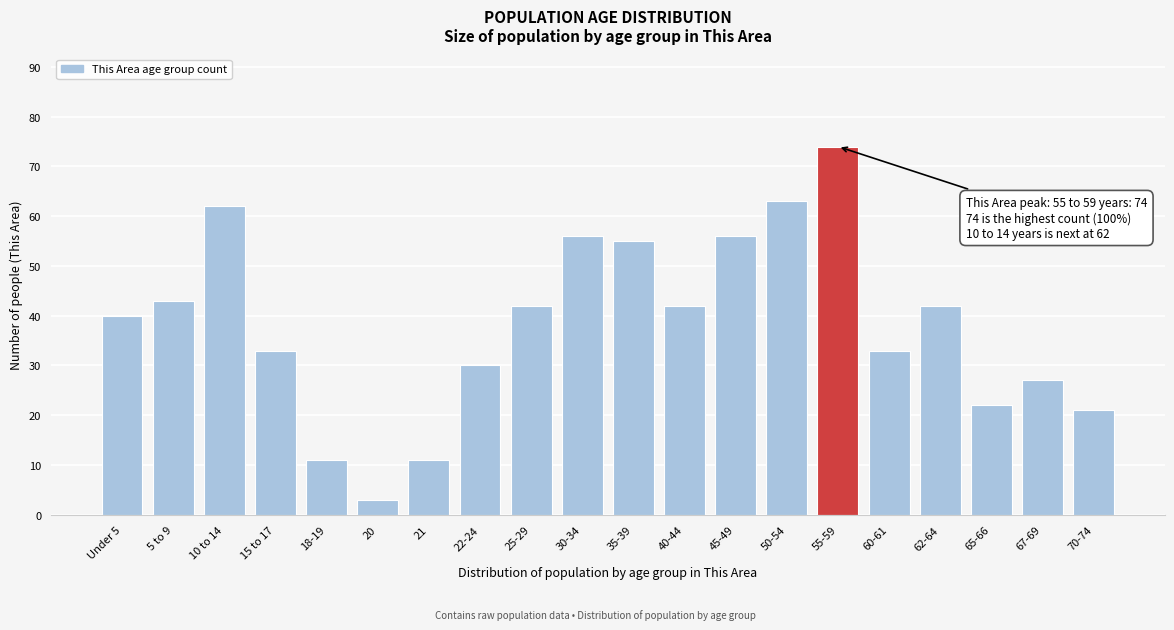

Reading left to right, transcribe all the data shown in this chart.

40	43	62	33	11	3	11	30	42	56	55	42	56	63	74	33	42	22	27	21